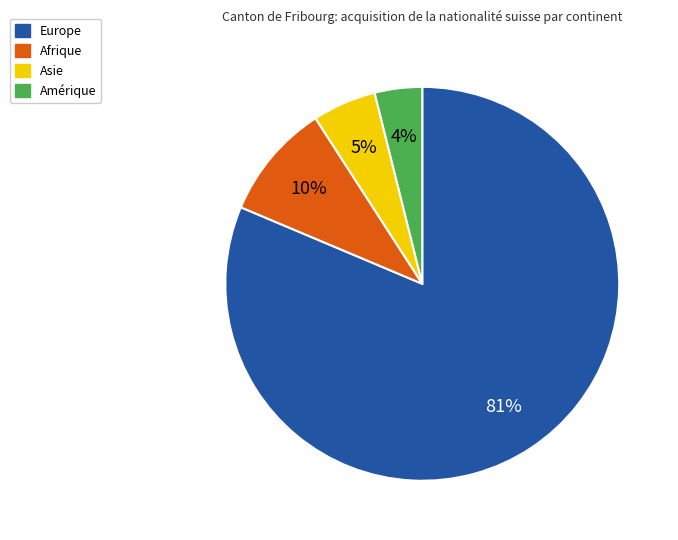

Do Afrique and Asie together represent more than half of the pie?

No